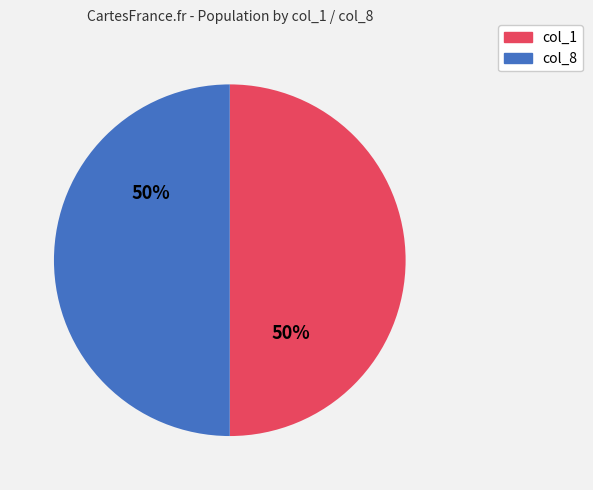

To the nearest percent, what is the average slice percentage?

50%